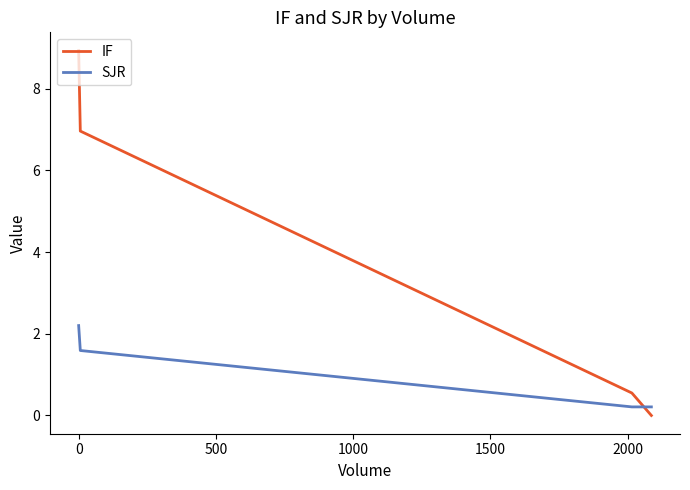

Rank the series by their average value, from lowest to highest.

SJR, IF